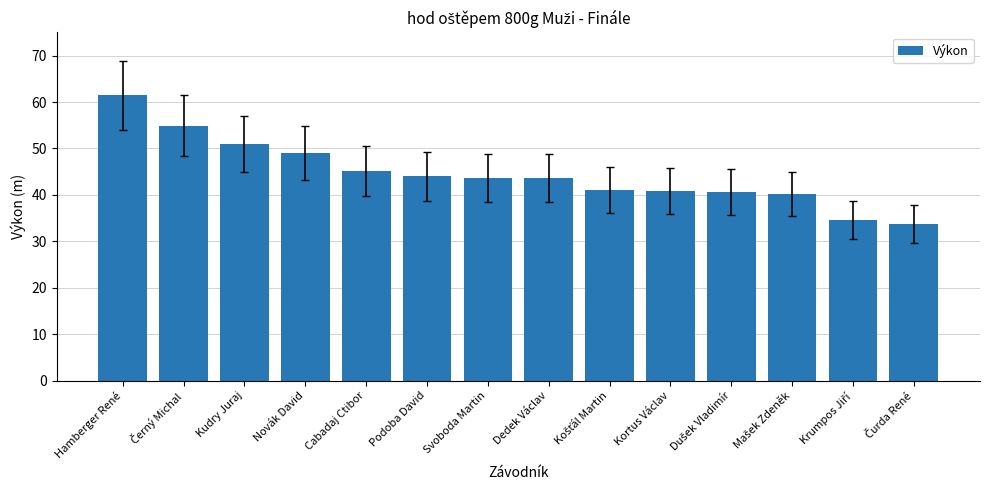

What is the value of the 4th bar from the left?

49.0